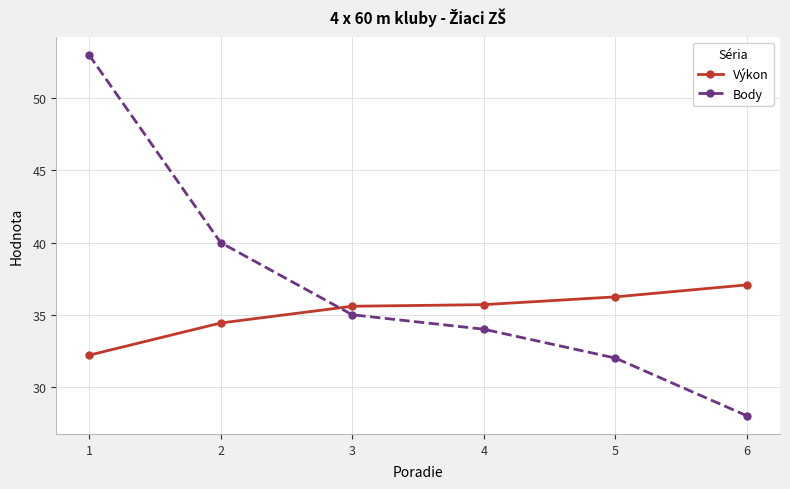

Rank the series by their average value, from highest to lowest.

Body, Výkon